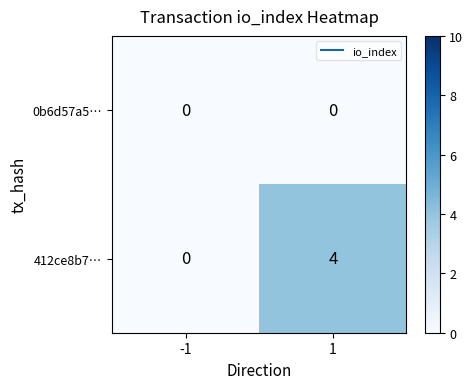

Reading right to left, transcribe all the data shown in this chart.

0b6d57a5…: 0	0
412ce8b7…: 4	0